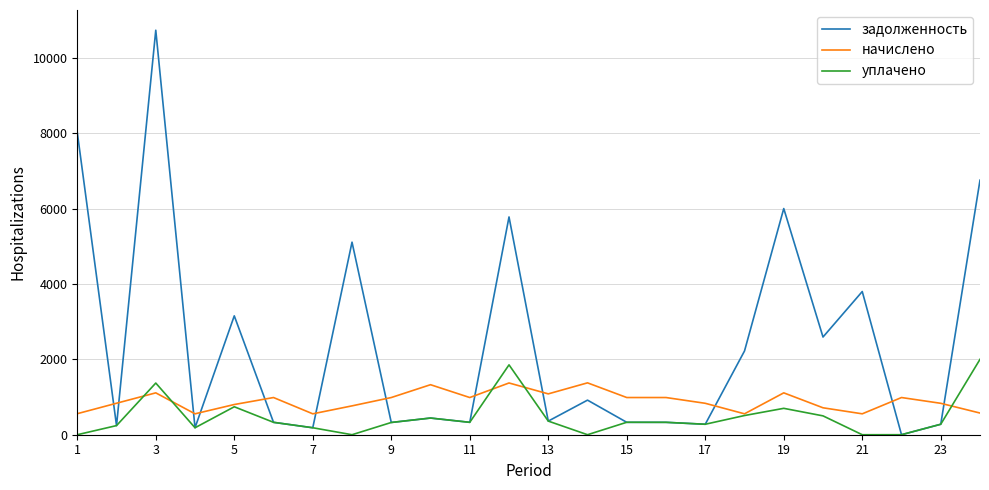

How many distinct data groups are displayed?

3